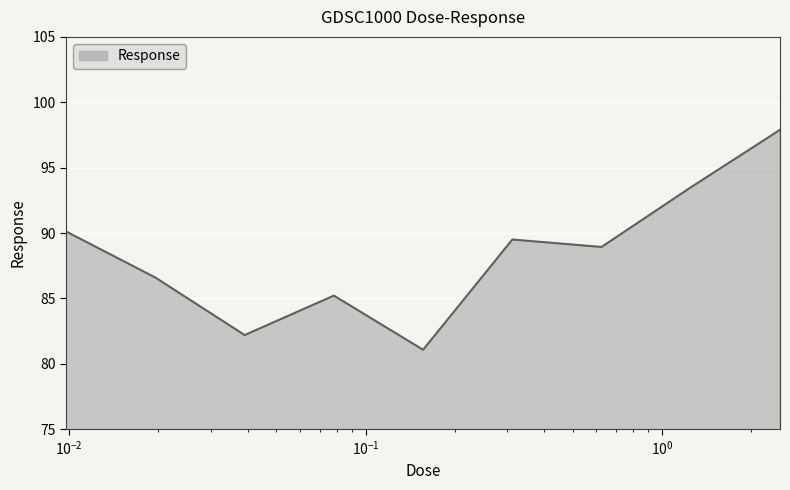

What is the minimum value shown in the chart?

81.1